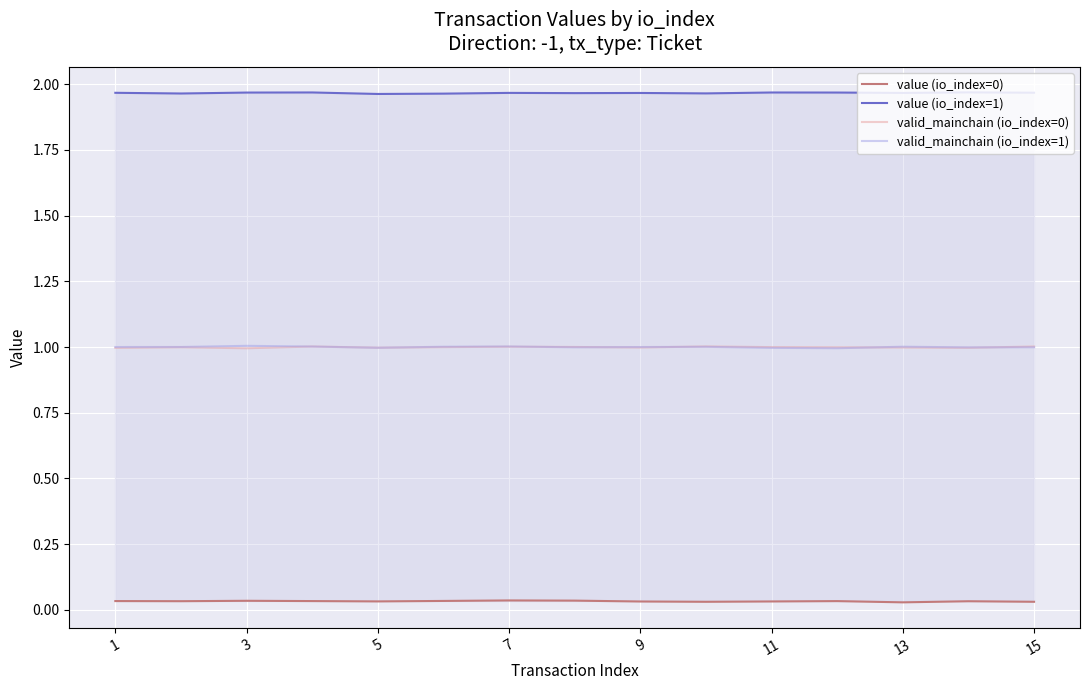

Count the value (io_index=1) values in the range 1 to 2.

15